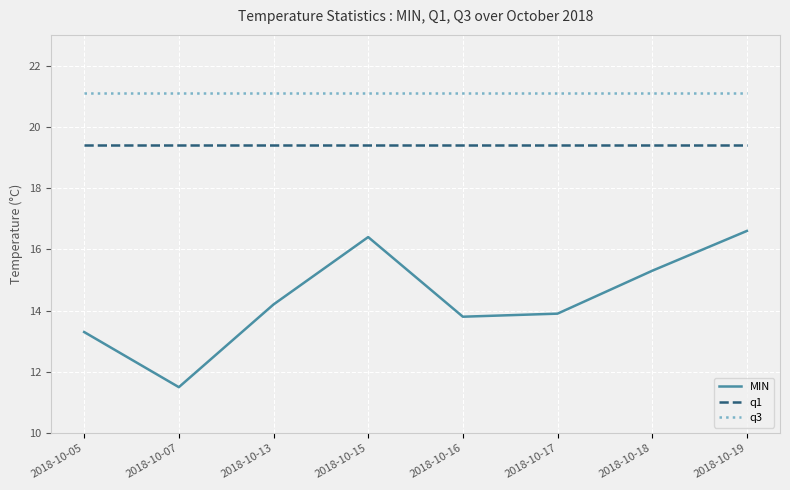

True or false: MIN and q1 intersect in this chart.

False